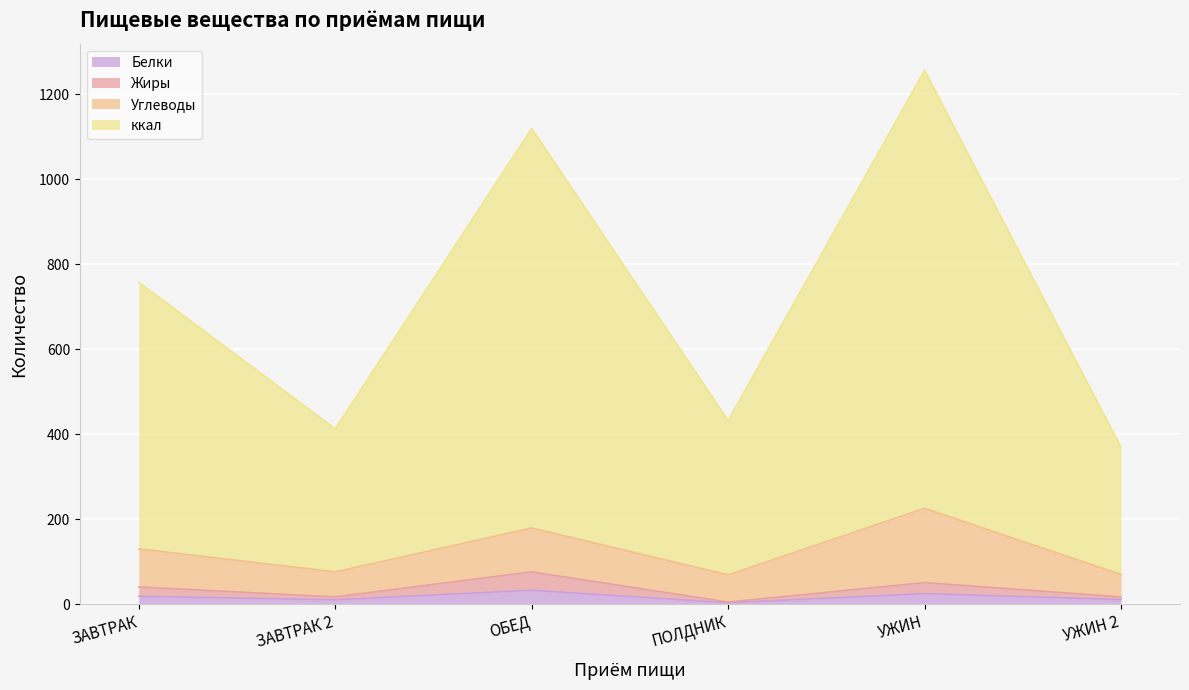

What is the minimum value shown in the chart?

3.8